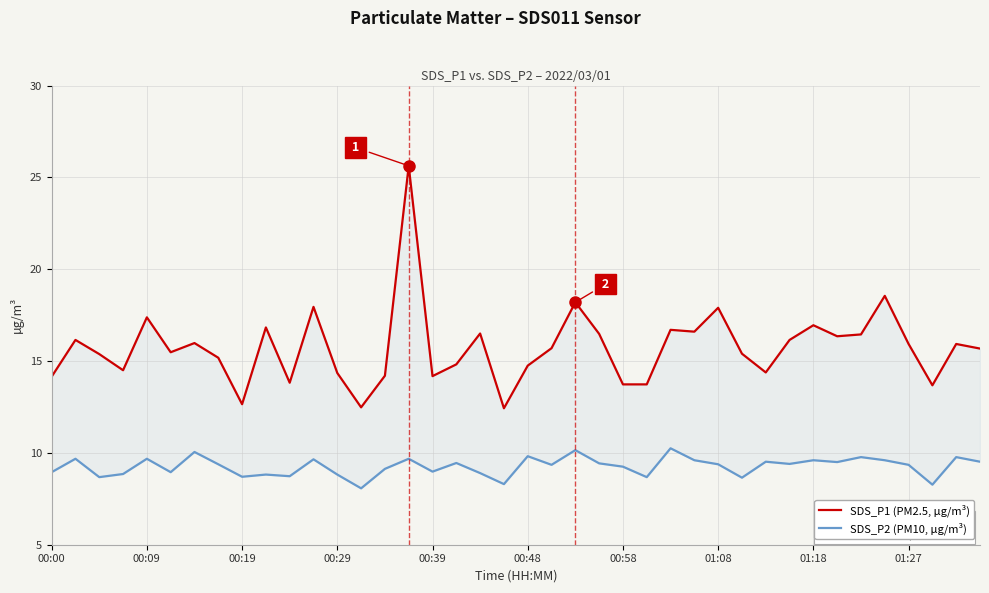

True or false: SDS_P2 (PM10, µg/m³) and SDS_P1 (PM2.5, µg/m³) cross at least once.

False